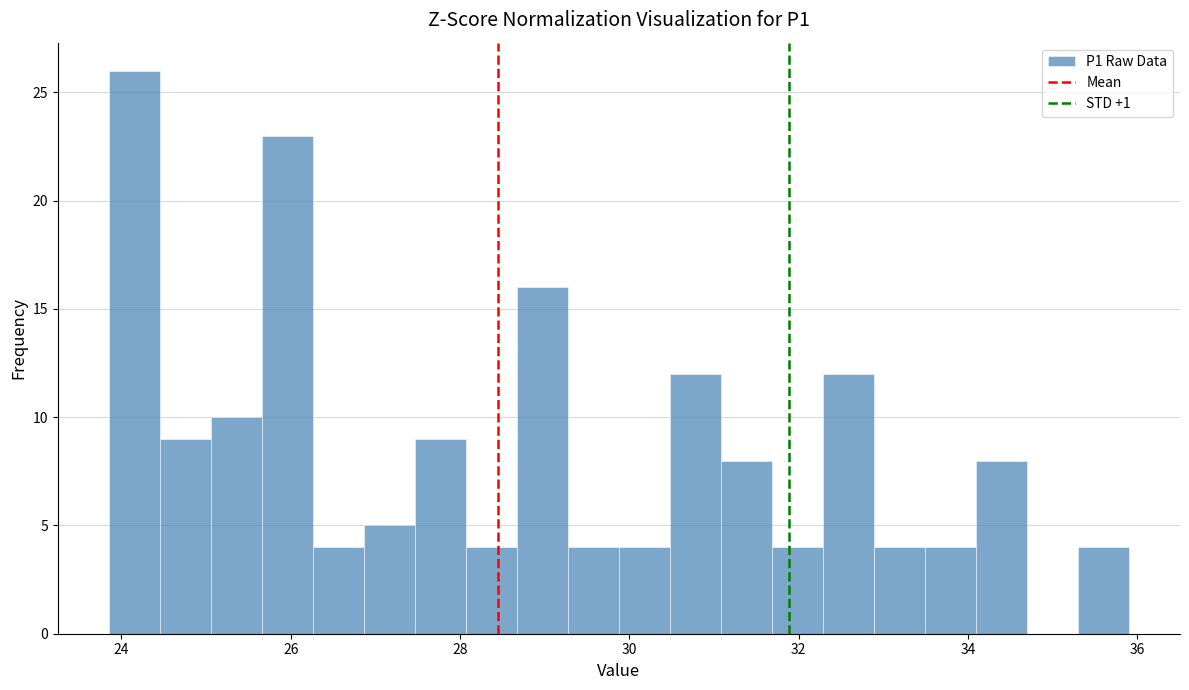

Read against the x-axis, roughly where is the centre of the tallest bar?

24.2